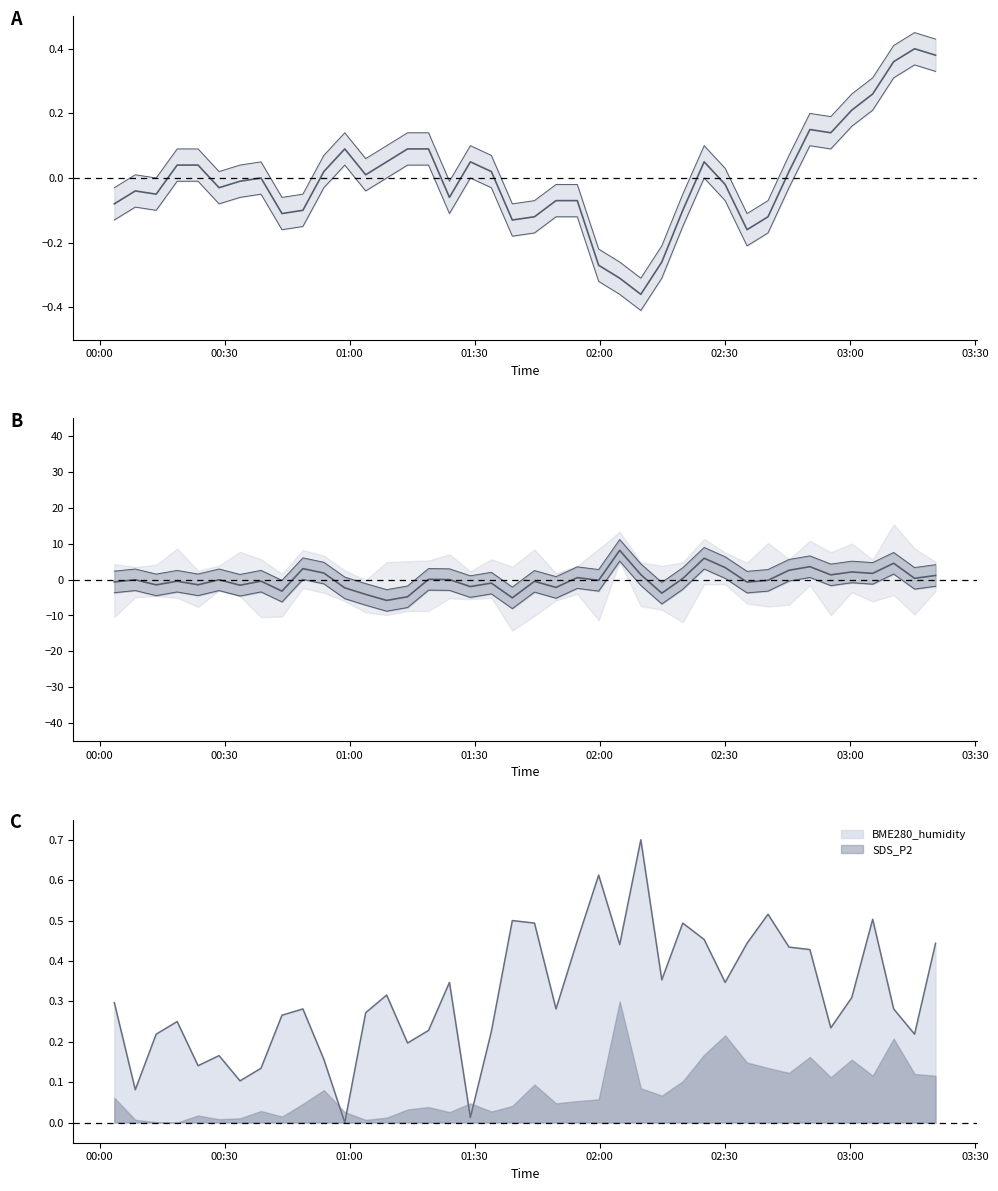

After their last crossing, which series has the higher values: SDS_P2 or BME280_humidity?

BME280_humidity